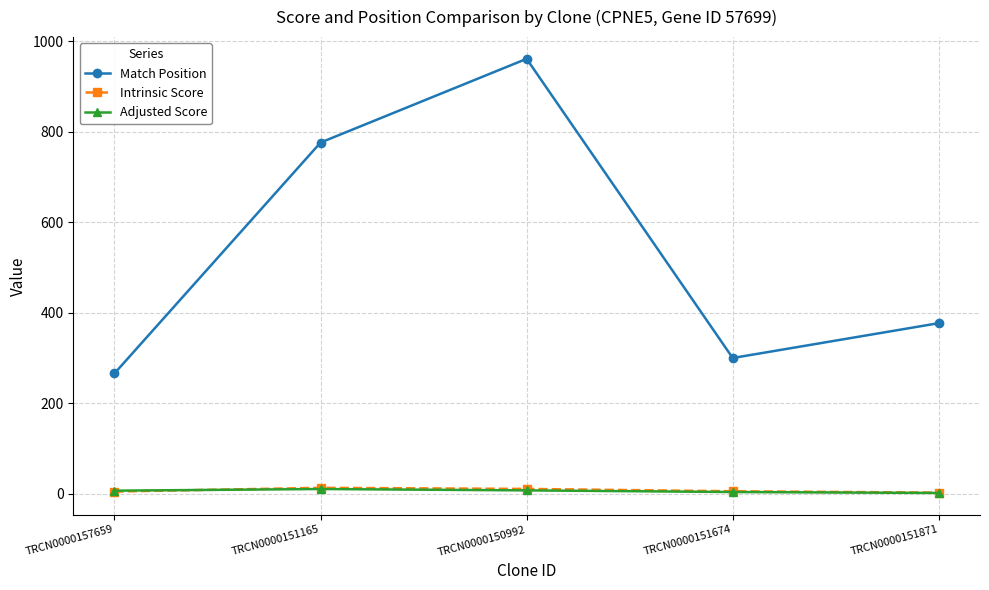

What is the sum of all Match Position values?

2680.0